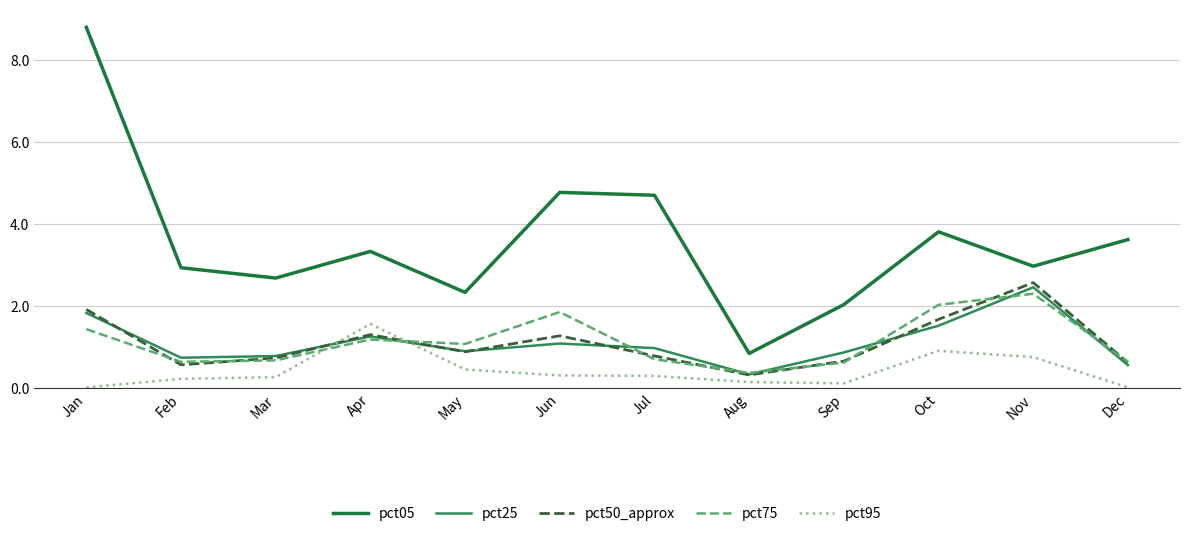

Does the chart display data point markers on the line(s)?

No